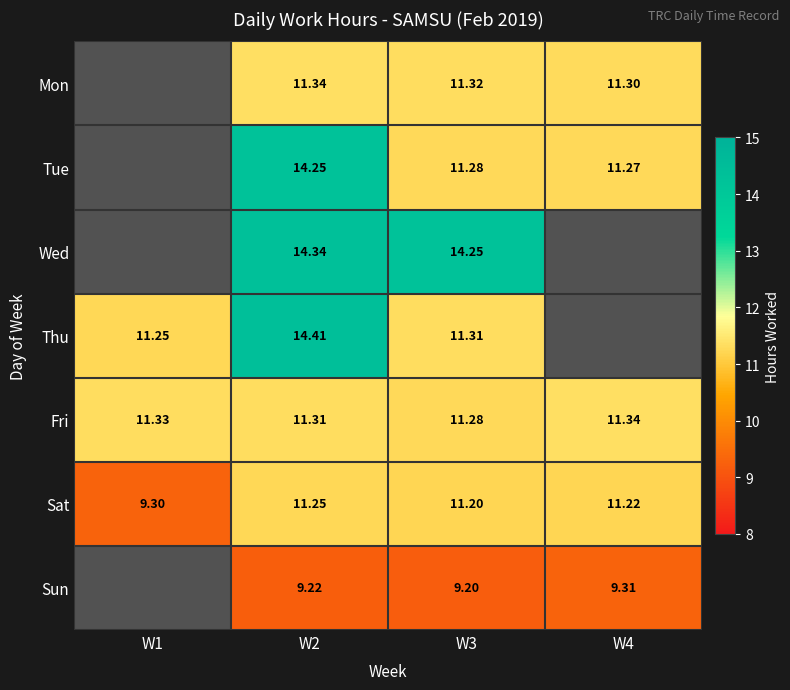

Is the value of Sun at W2 greater than the value of Tue at W2?

No